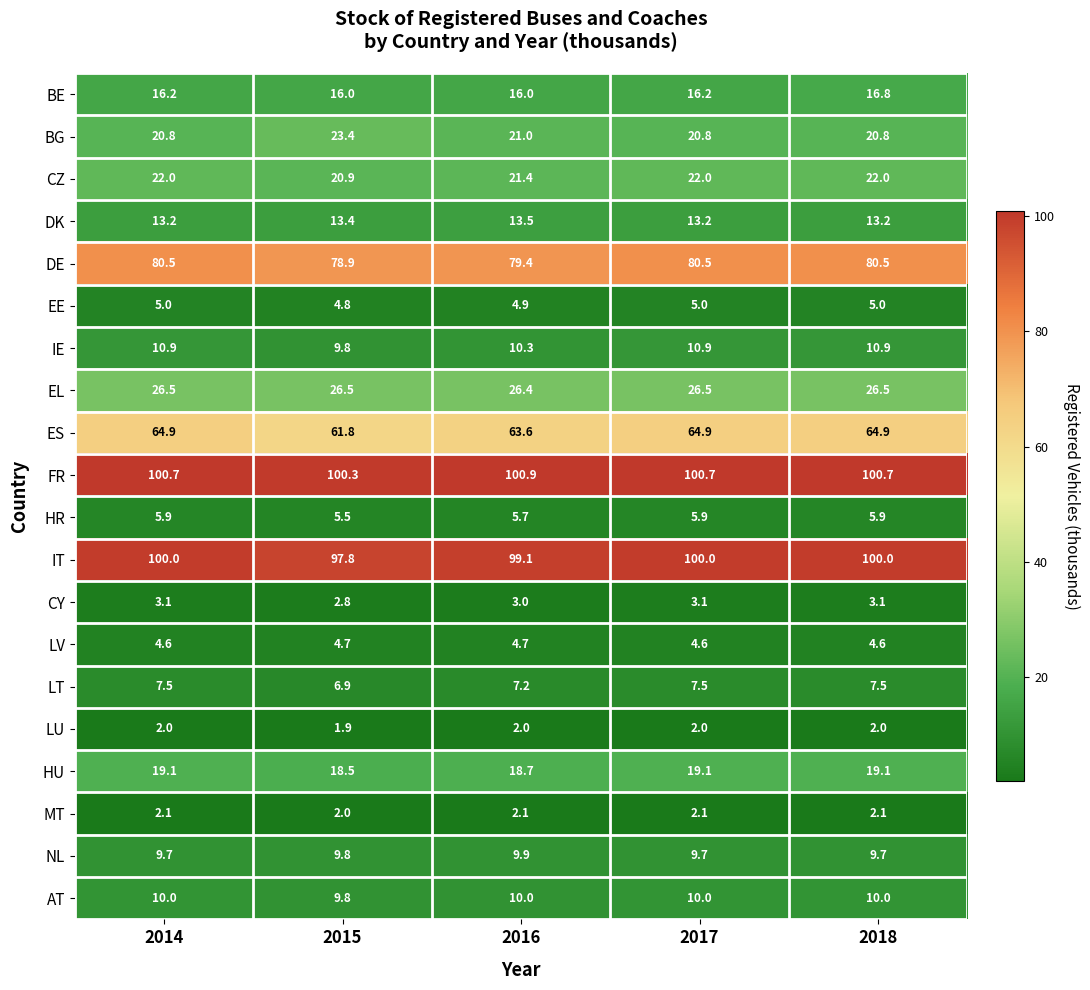

What is the spread (max minus min) of values at 2018?

98.7